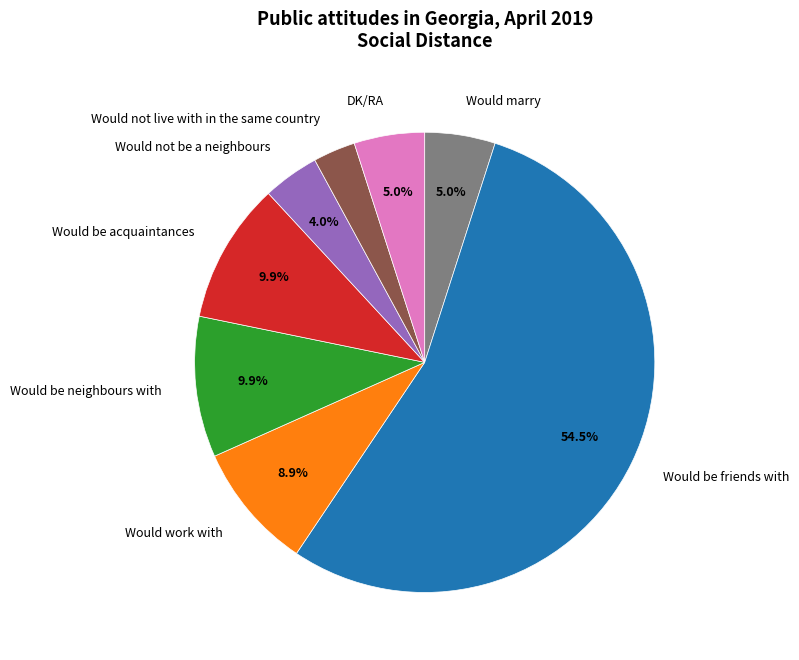

Which slice represents more than half of the pie?

Would be friends with